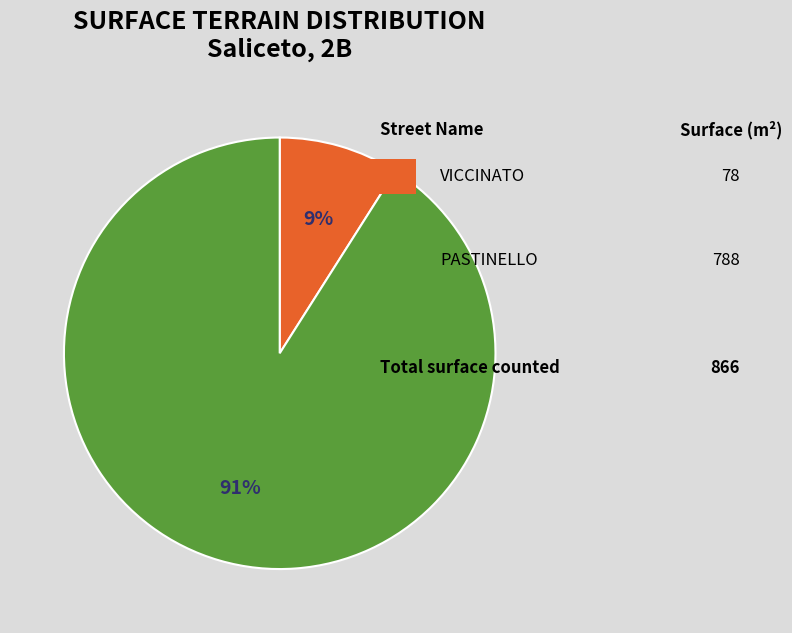

To the nearest percent, what is the average slice percentage?

50%